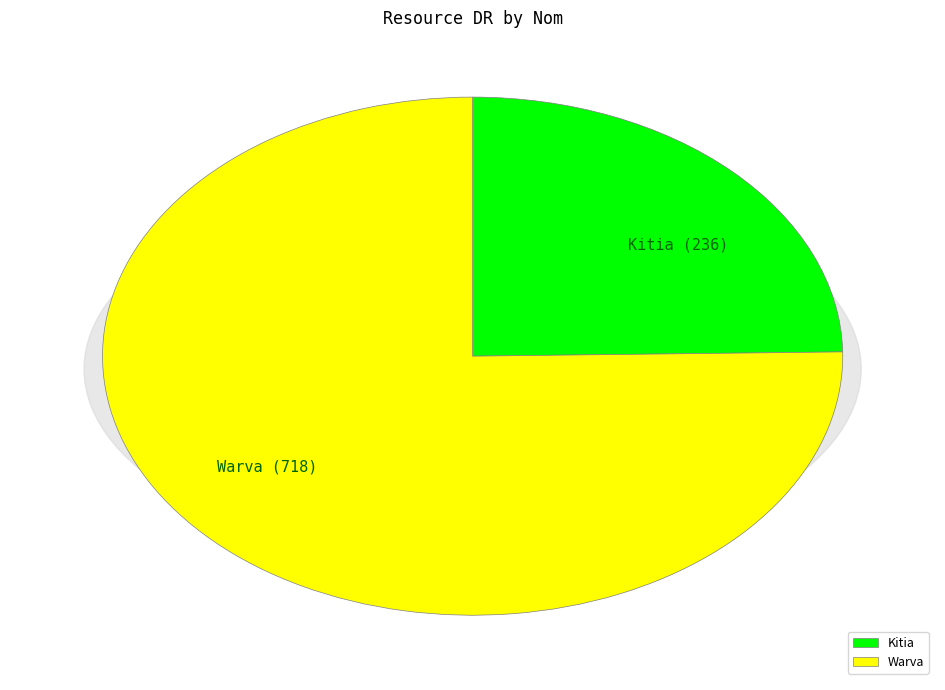

Rank the categories by value from lowest to highest.

Kitia, Warva